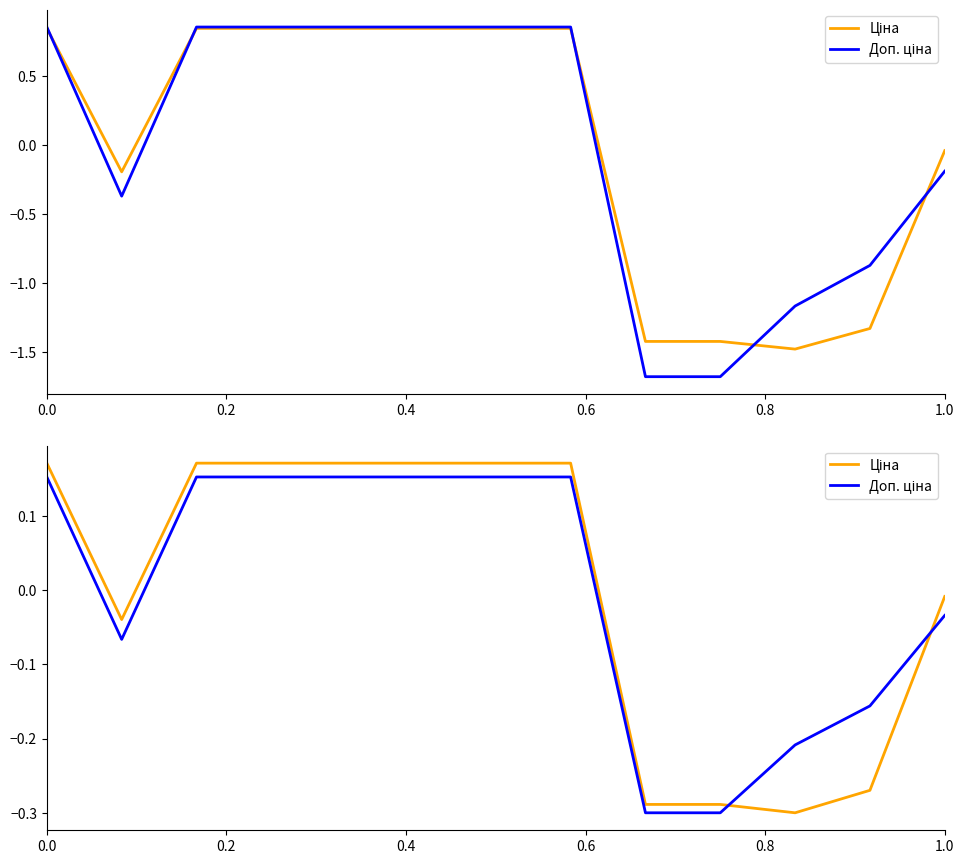

Rank the series at 0.2 from highest to lowest value.

Ціна, Доп. ціна